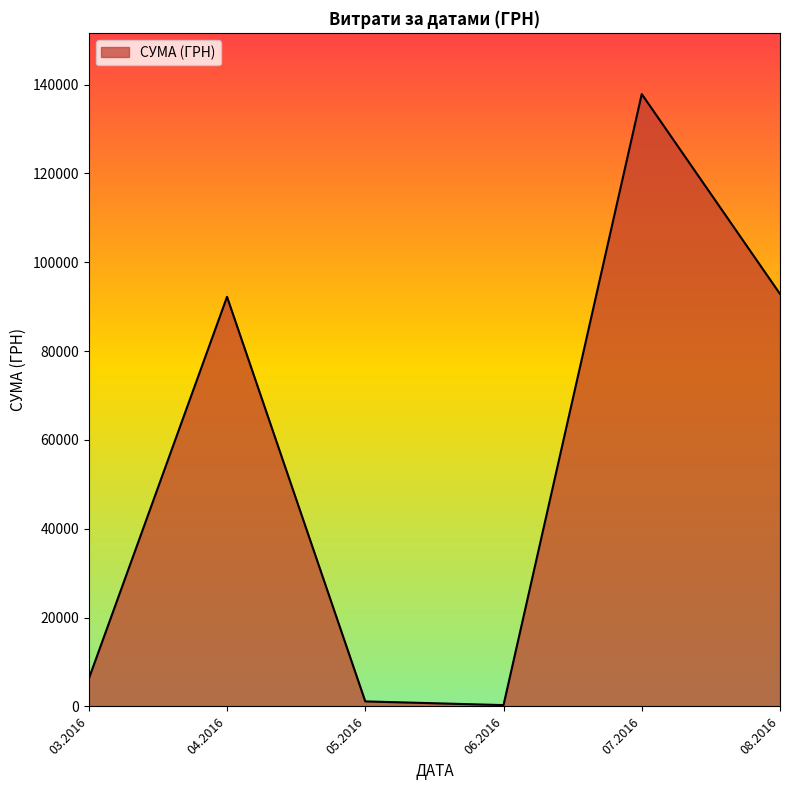

Count the number of data series in this chart.

1